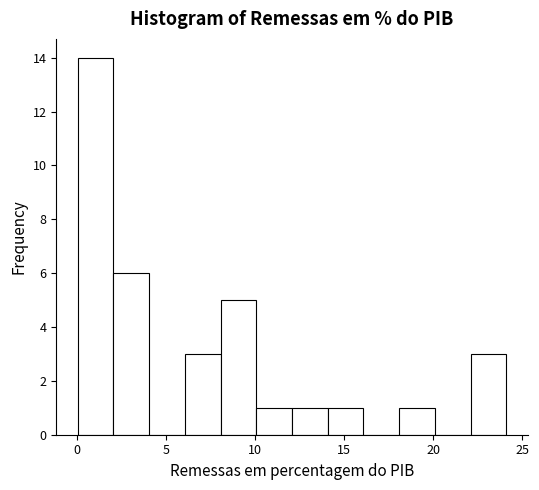

What is the height of the bar covering 6 to 8 on the x-axis? Neither the bar edges nor the heights are printed on the chart, so give them approximately, as read against the axes.

3